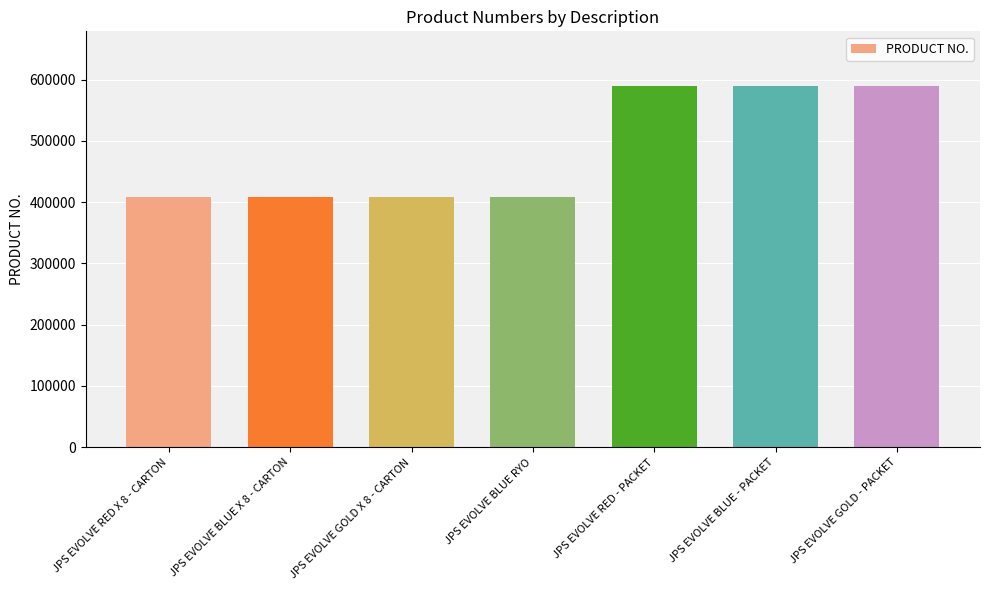

What is the value of the 4th bar from the left?

408436